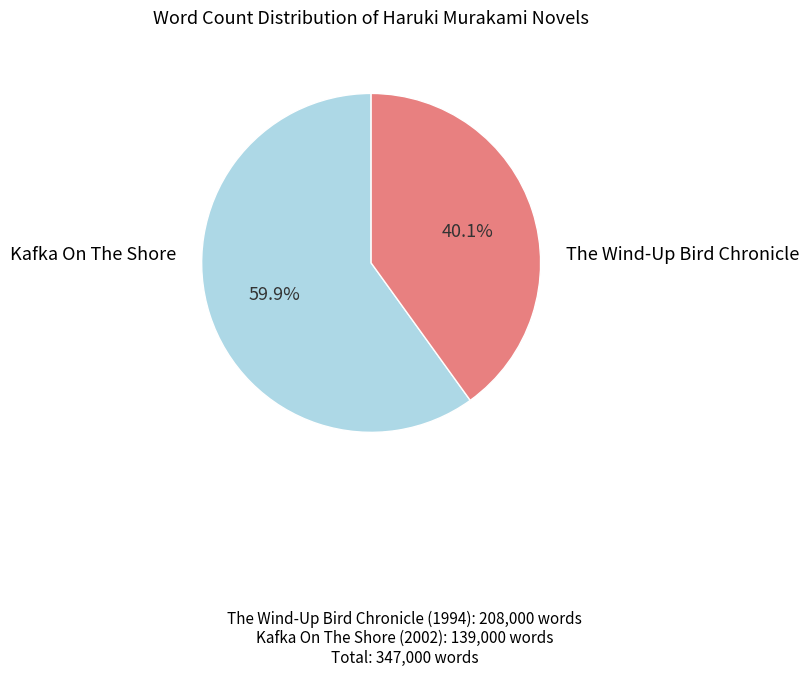

Count the number of slices in the pie.

2